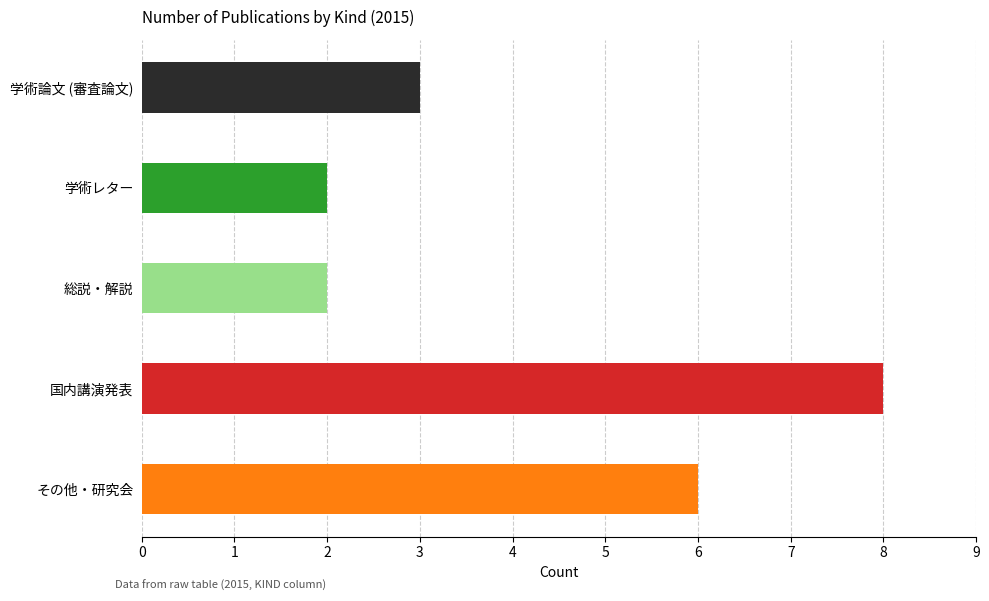

How many bars are there in total?

5